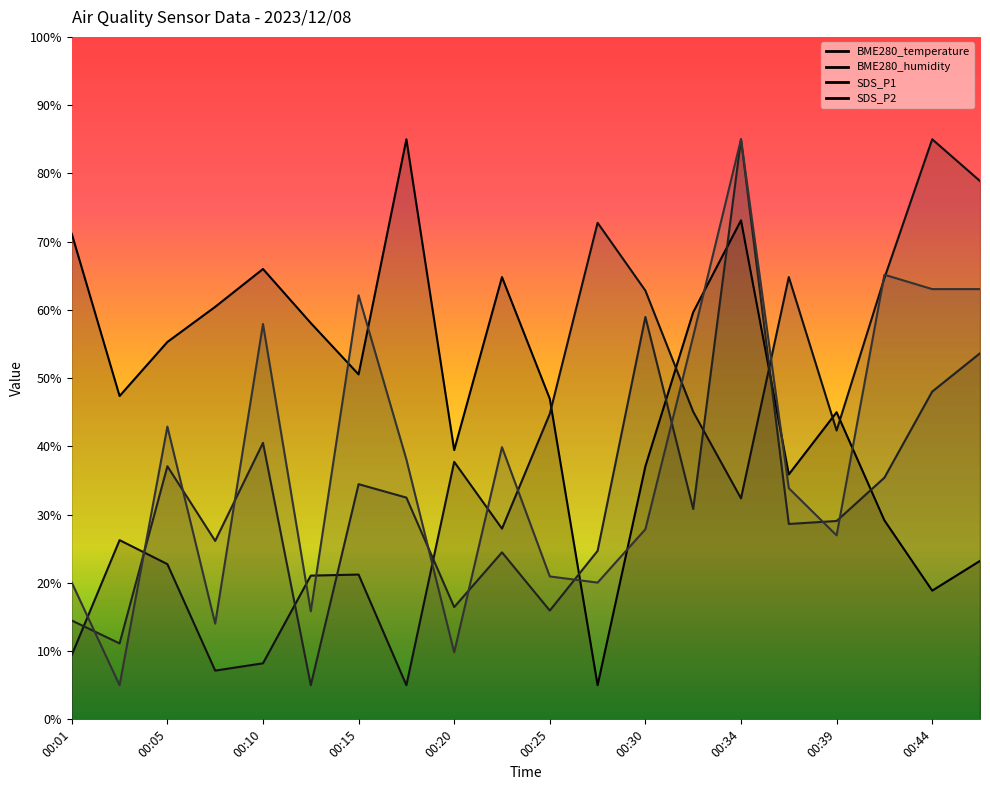

Which category has the lowest value across all series?

00:27